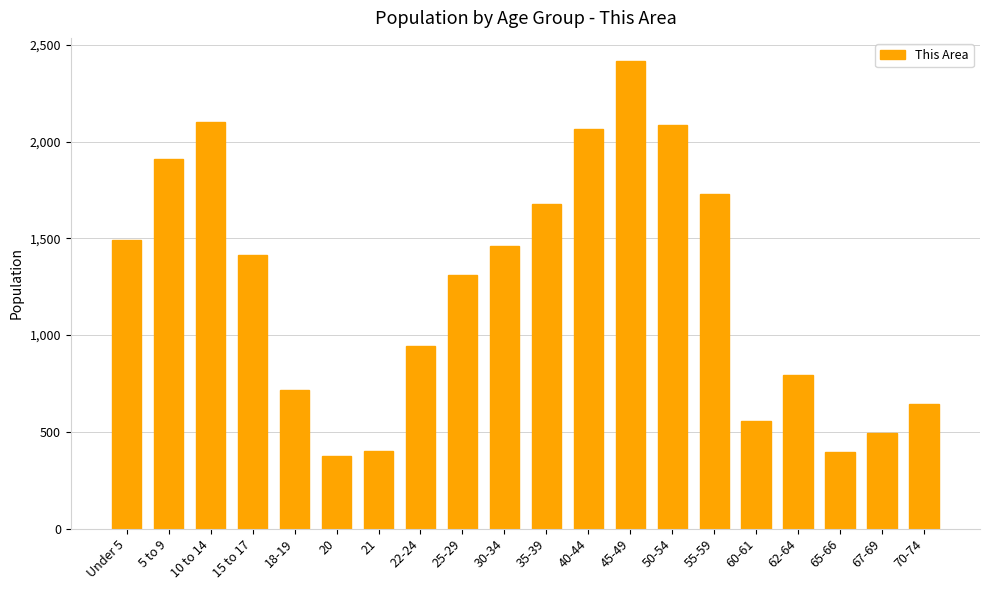

What value does the data have at 30-34, to the nearest 100?

1500